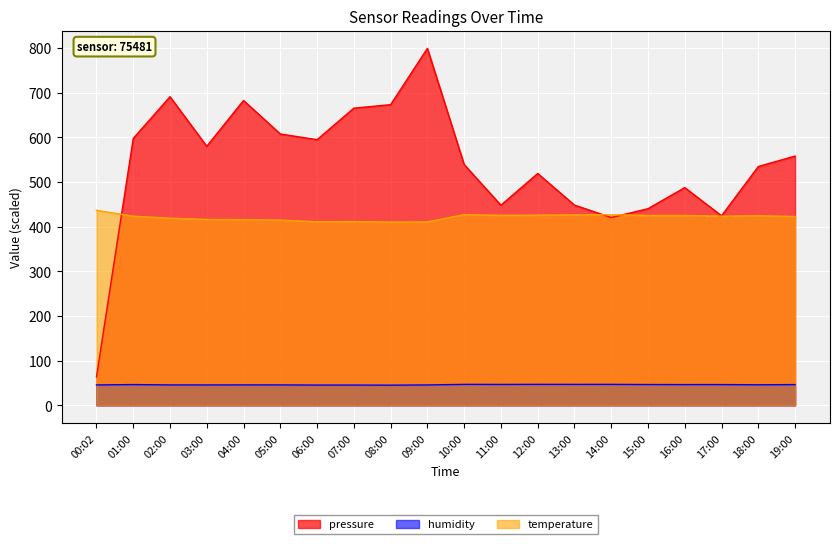

The temperature series shows 423.2 at 01:00. True or false?

True